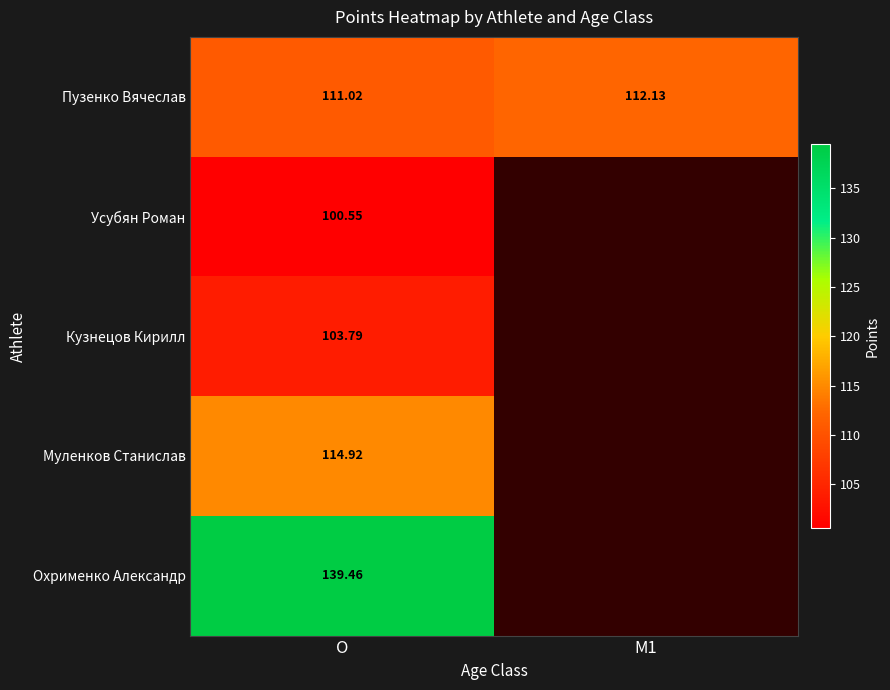

At O, list the series in order from smallest to largest.

Усубян Роман, Кузнецов Кирилл, Пузенко Вячеслав, Муленков Станислав, Охрименко Александр